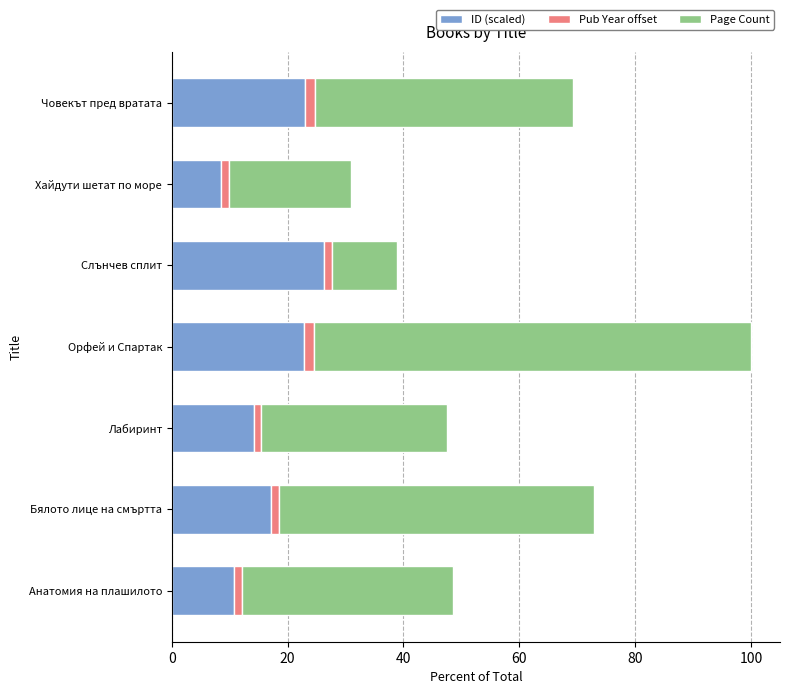

What is the minimum value for ID (scaled)?

8.5